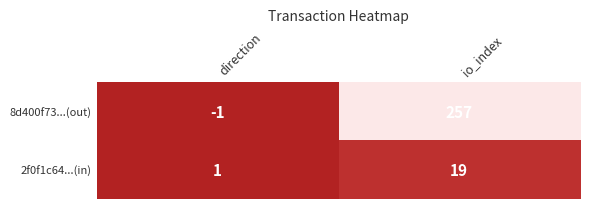

List the series in order of their overall mean, highest first.

8d400f73...(out), 2f0f1c64...(in)